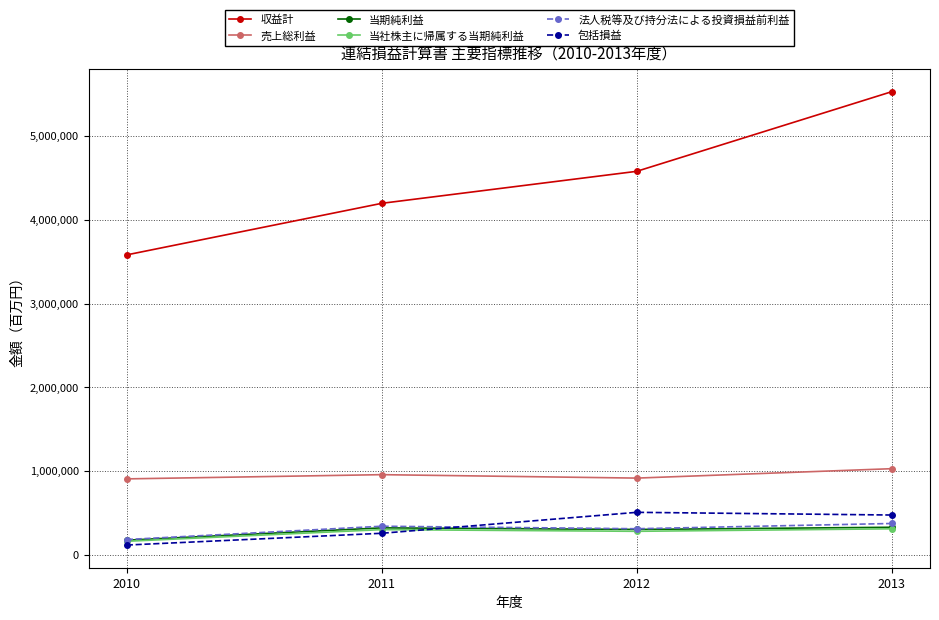

What is the maximum value for 包括損益?

507040